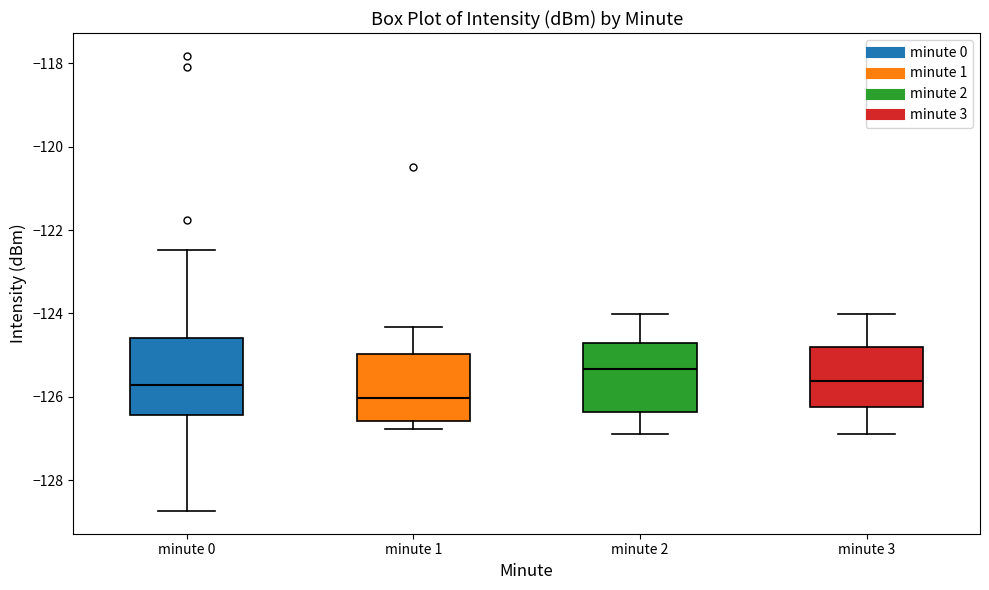

Reading left to right, read every box against the y-axis: the position of its median line, the range the box covers, and the ends of its whiskers. The values are not printed on the chart, so give them approximately, as read against the axis.

minute 0: median -125.8, box -126.4 to -124.6, whiskers -128.8 to -122.4
minute 1: median -126.0, box -126.6 to -125.0, whiskers -126.8 to -124.4
minute 2: median -125.4, box -126.4 to -124.8, whiskers -126.8 to -124.0
minute 3: median -125.6, box -126.2 to -124.8, whiskers -126.8 to -124.0